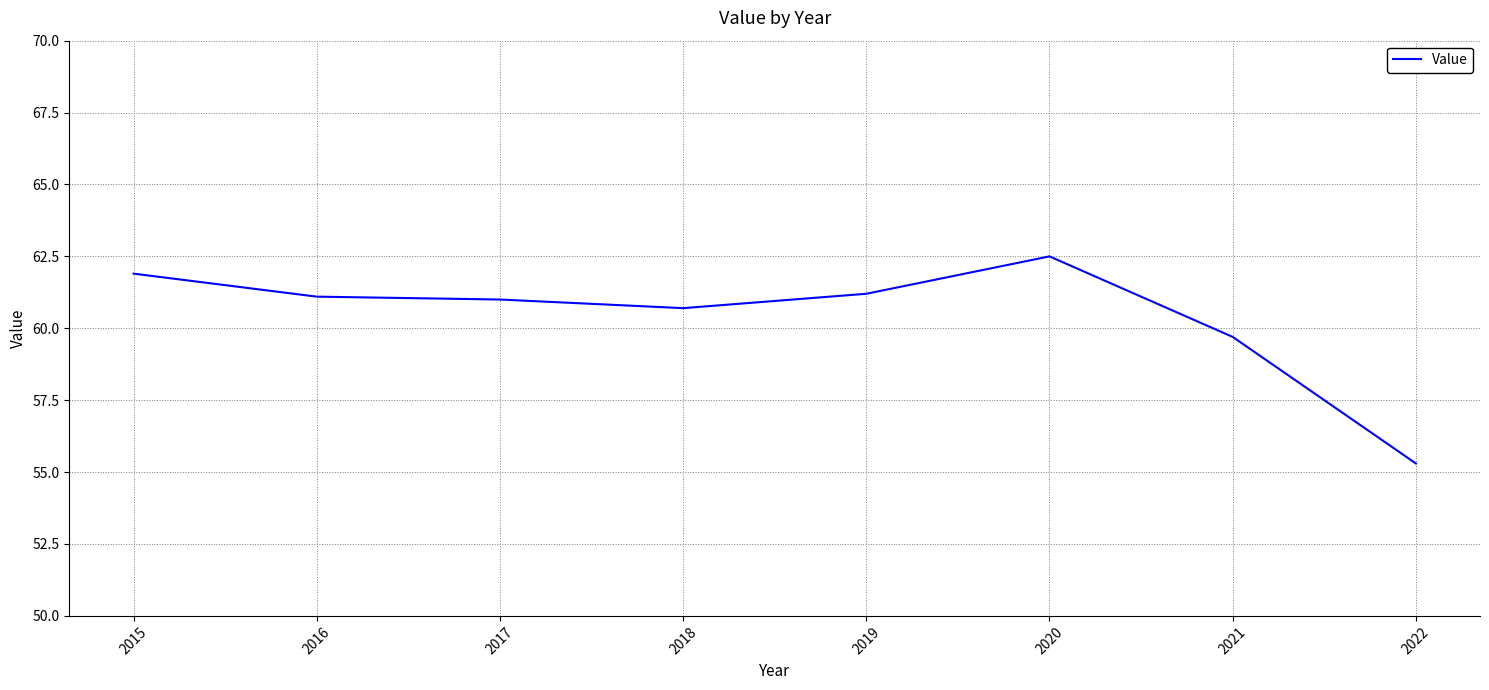

Is this an area chart (filled region under the line)?

No